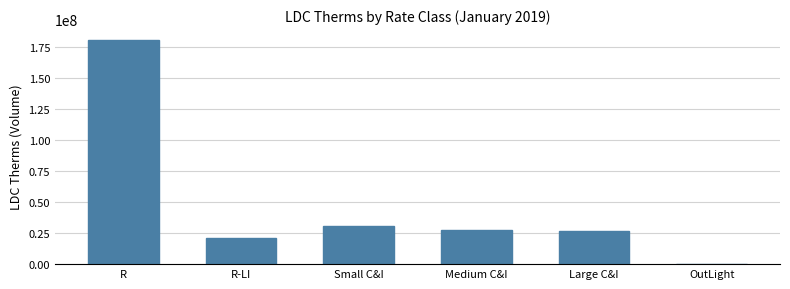

What value does the data have at Small C&I?

30349820.4